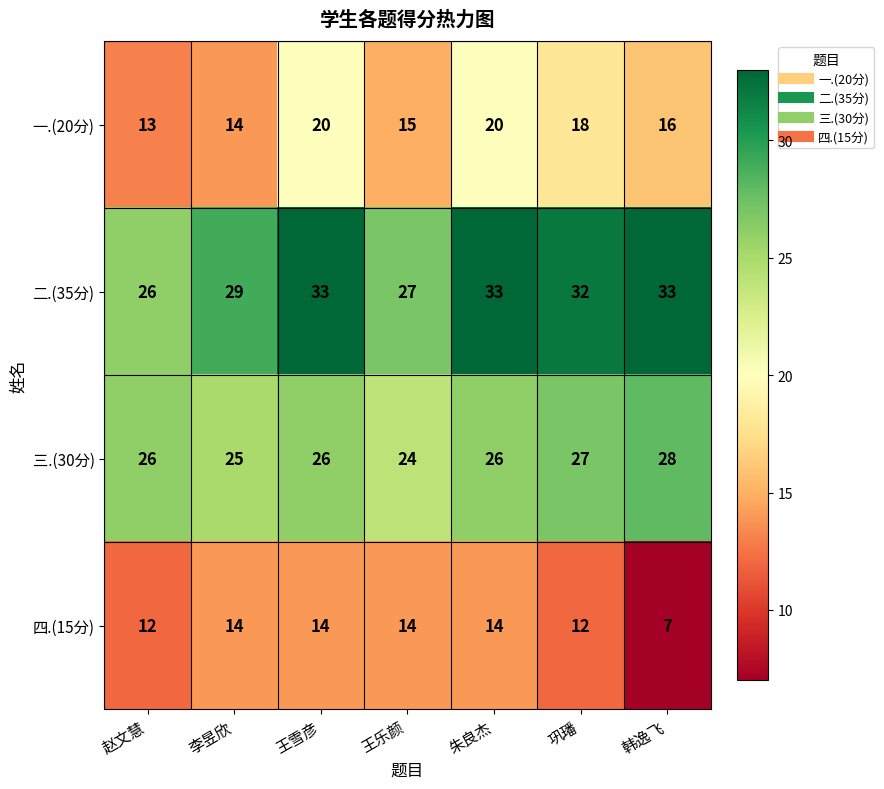

Reading right to left, extract all data points from this chart.

一.(20分): 韩逸飞=16	巩璠=18	朱良杰=20	王乐颜=15	王雪彦=20	李昱欣=14	赵文慧=13
二.(35分): 韩逸飞=33	巩璠=32	朱良杰=33	王乐颜=27	王雪彦=33	李昱欣=29	赵文慧=26
三.(30分): 韩逸飞=28	巩璠=27	朱良杰=26	王乐颜=24	王雪彦=26	李昱欣=25	赵文慧=26
四.(15分): 韩逸飞=7	巩璠=12	朱良杰=14	王乐颜=14	王雪彦=14	李昱欣=14	赵文慧=12